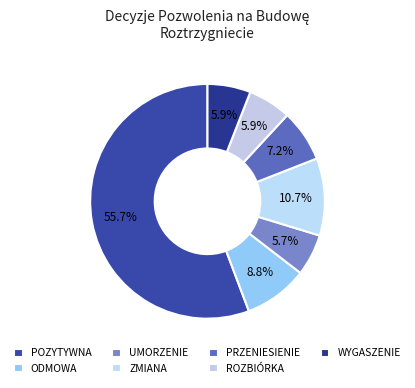

Which slice represents more than half of the pie?

POZYTYWNA